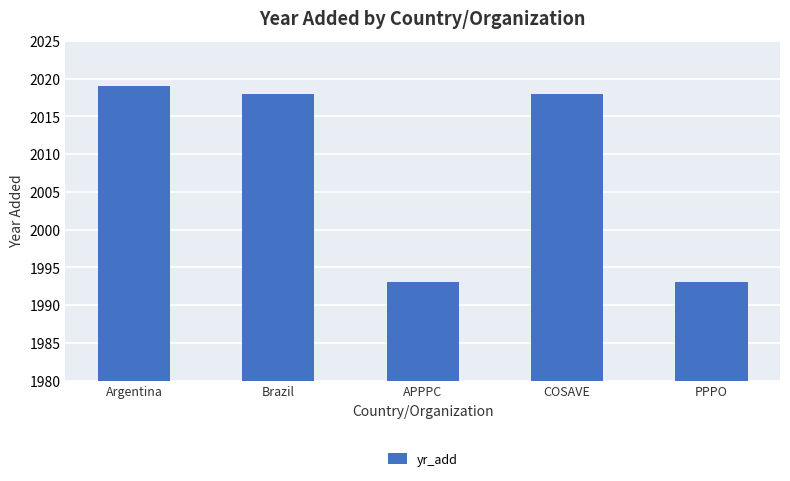

What is the label of the 4th bar from the right?

Brazil